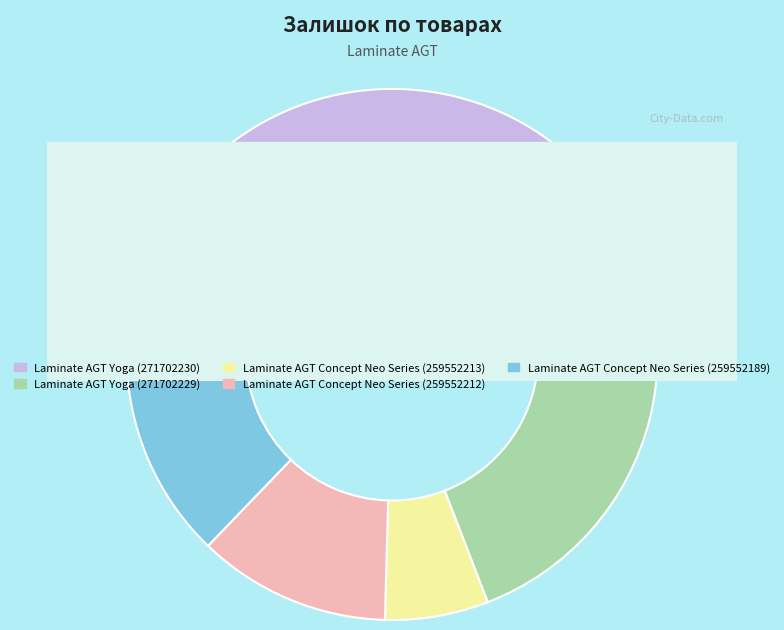

To the nearest percent, what percentage of the pie is Laminate AGT Concept Neo Series (259552213)?

6%